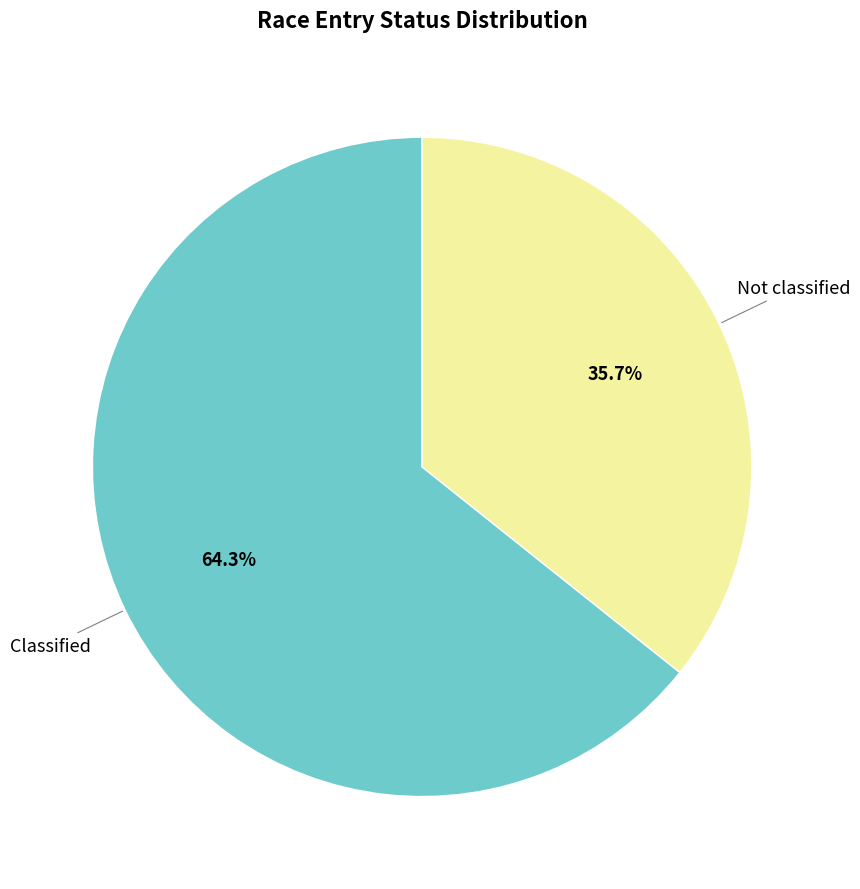

Is there any slice that represents more than half of the pie?

Yes